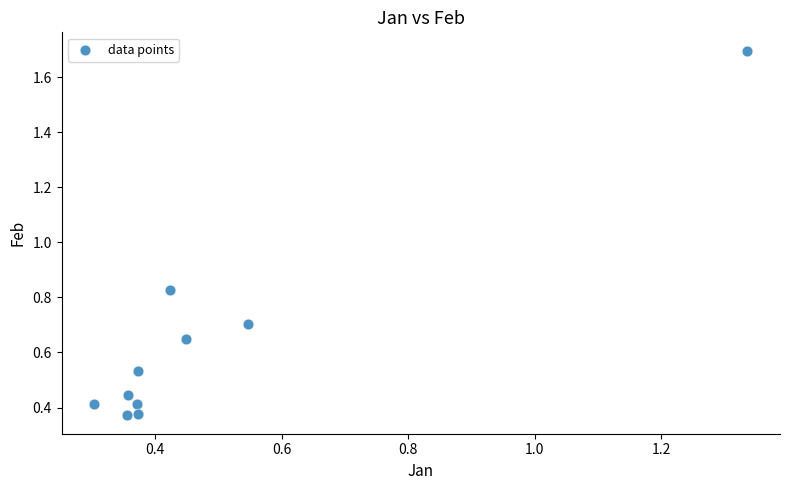

What is the range of X values (max minus min)?

1.0